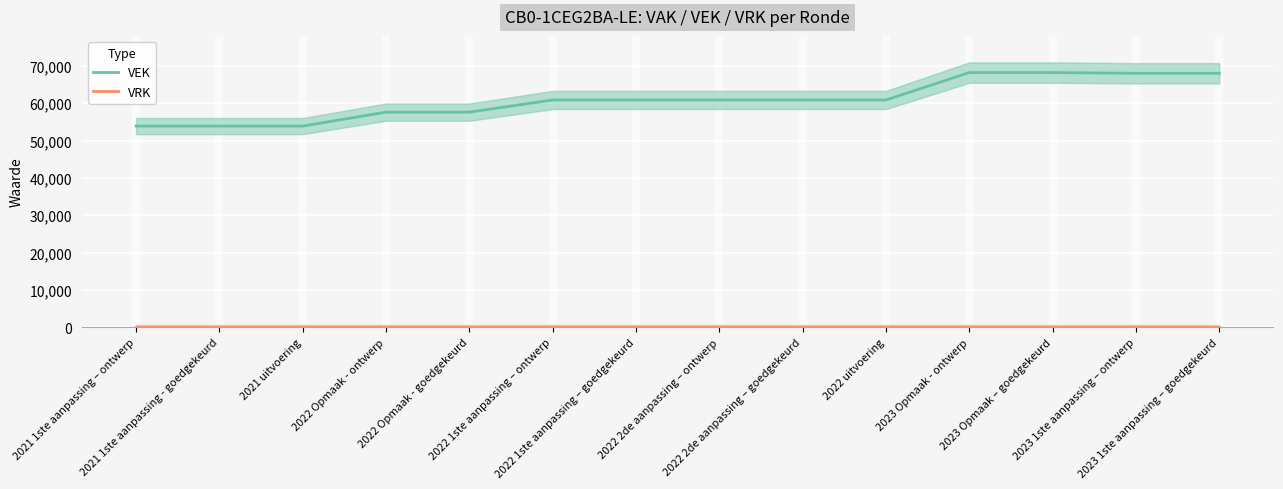

Rank the categories by VRK value from lowest to highest.

2021 1ste aanpassing – ontwerp, 2021 1ste aanpassing - goedgekeurd, 2021 uitvoering, 2022 Opmaak - ontwerp, 2022 Opmaak - goedgekeurd, 2022 1ste aanpassing – ontwerp, 2022 1ste aanpassing – goedgekeurd, 2022 2de aanpassing – ontwerp, 2022 2de aanpassing – goedgekeurd, 2022 uitvoering, 2023 Opmaak - ontwerp, 2023 Opmaak – goedgekeurd, 2023 1ste aanpassing – ontwerp, 2023 1ste aanpassing – goedgekeurd